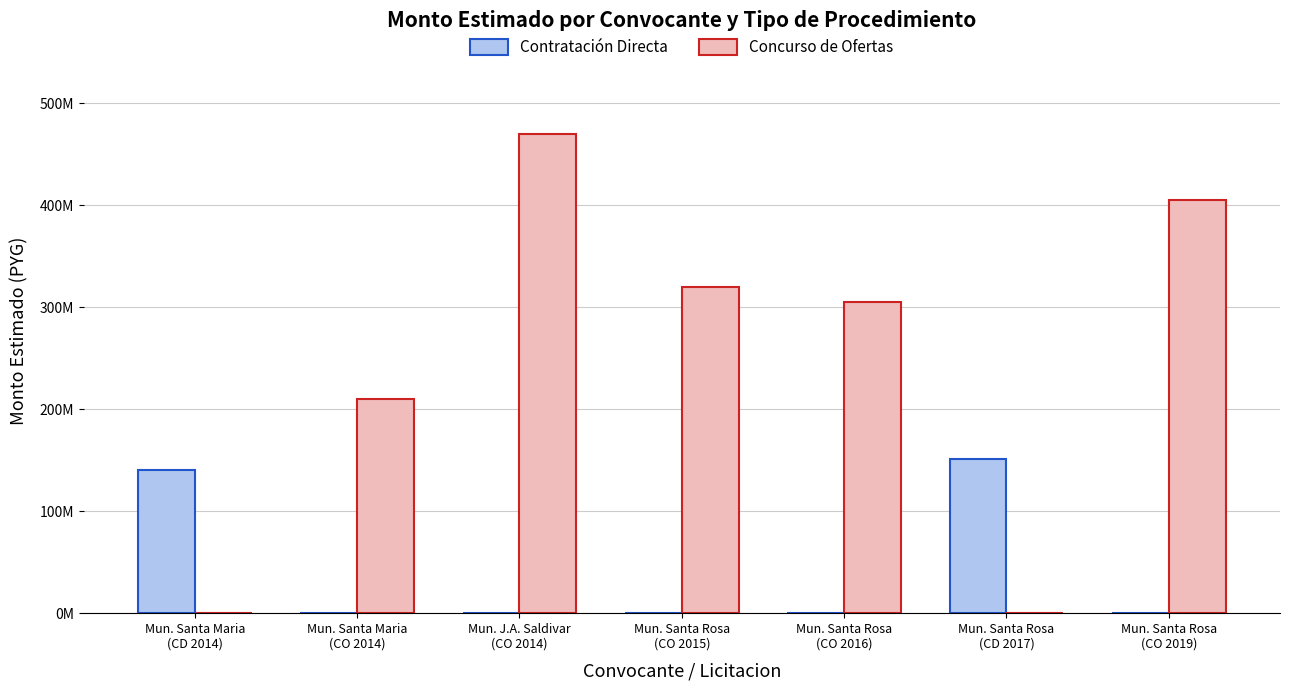

What are all the series names shown in the legend?

Contratación Directa, Concurso de Ofertas